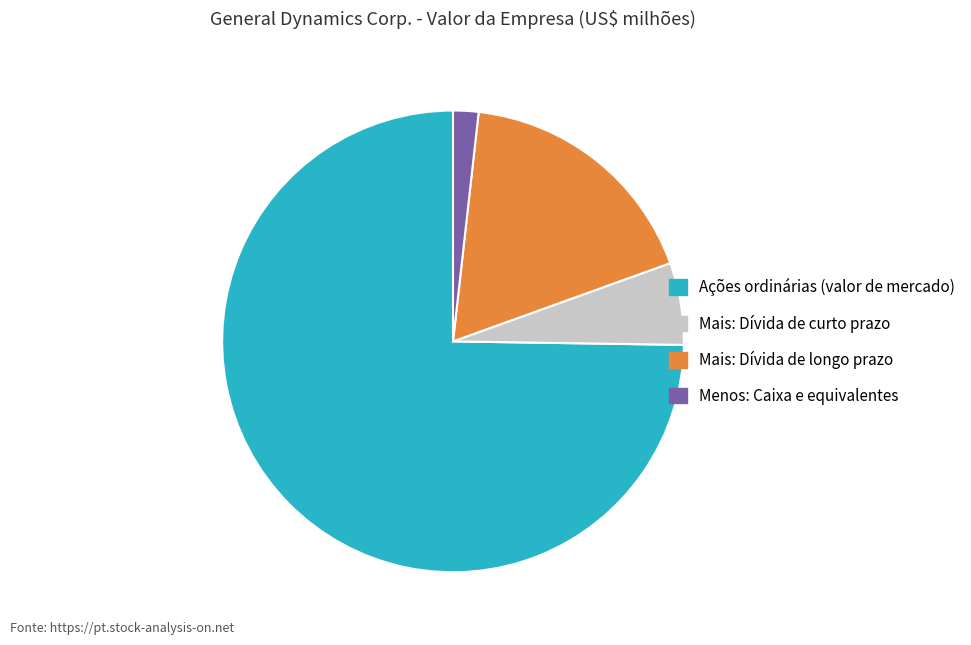

Which has a higher value, Menos: Caixa e equivalentes or Mais: Dívida de longo prazo?

Mais: Dívida de longo prazo